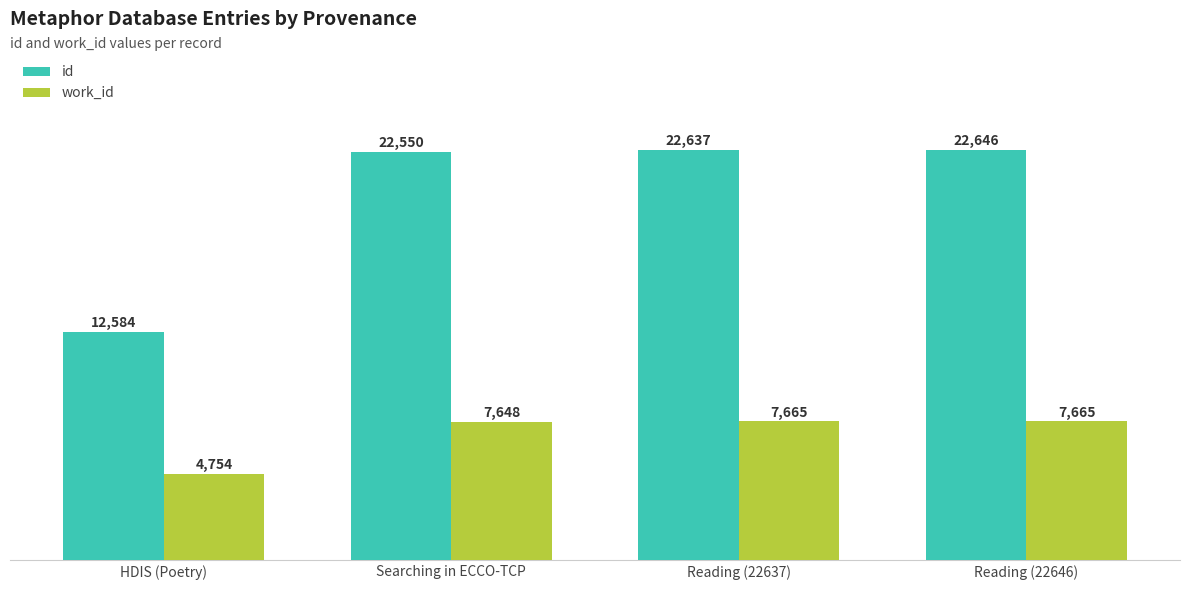

The value of id at Reading (22637) is 11483. True or false?

False